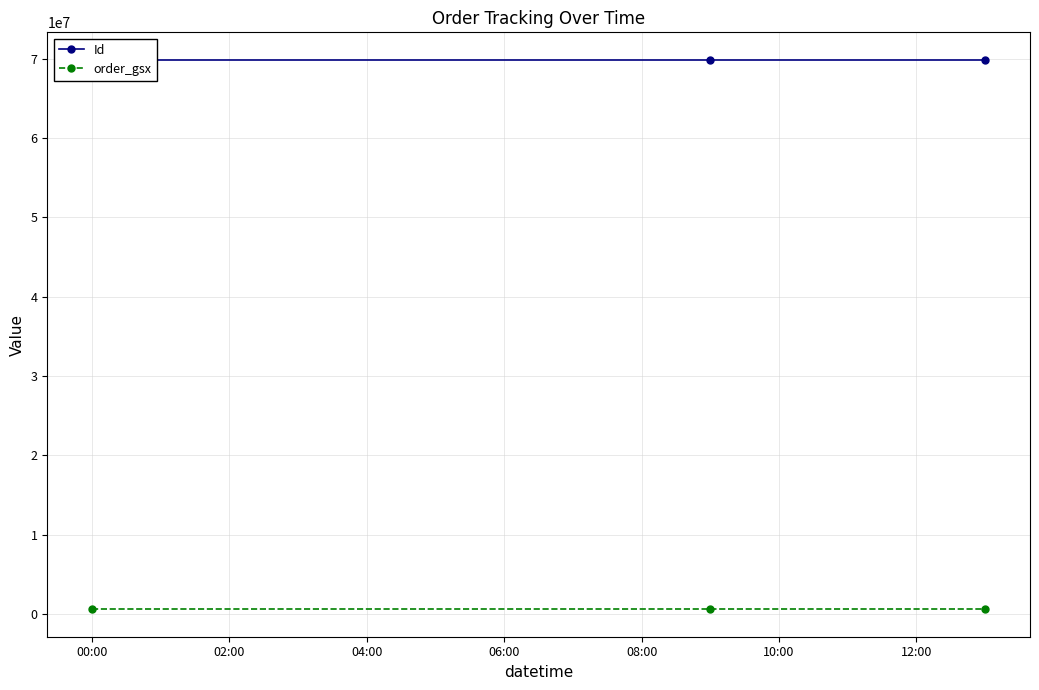

Between 00:00 and 02:00, which series saw the biggest shift?

Id